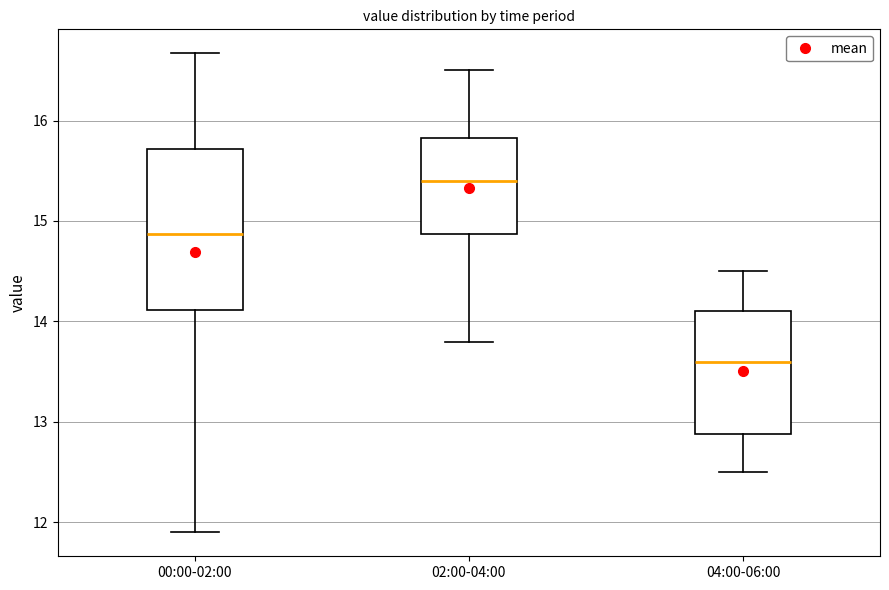

Which box has the highest median line?

02:00-04:00